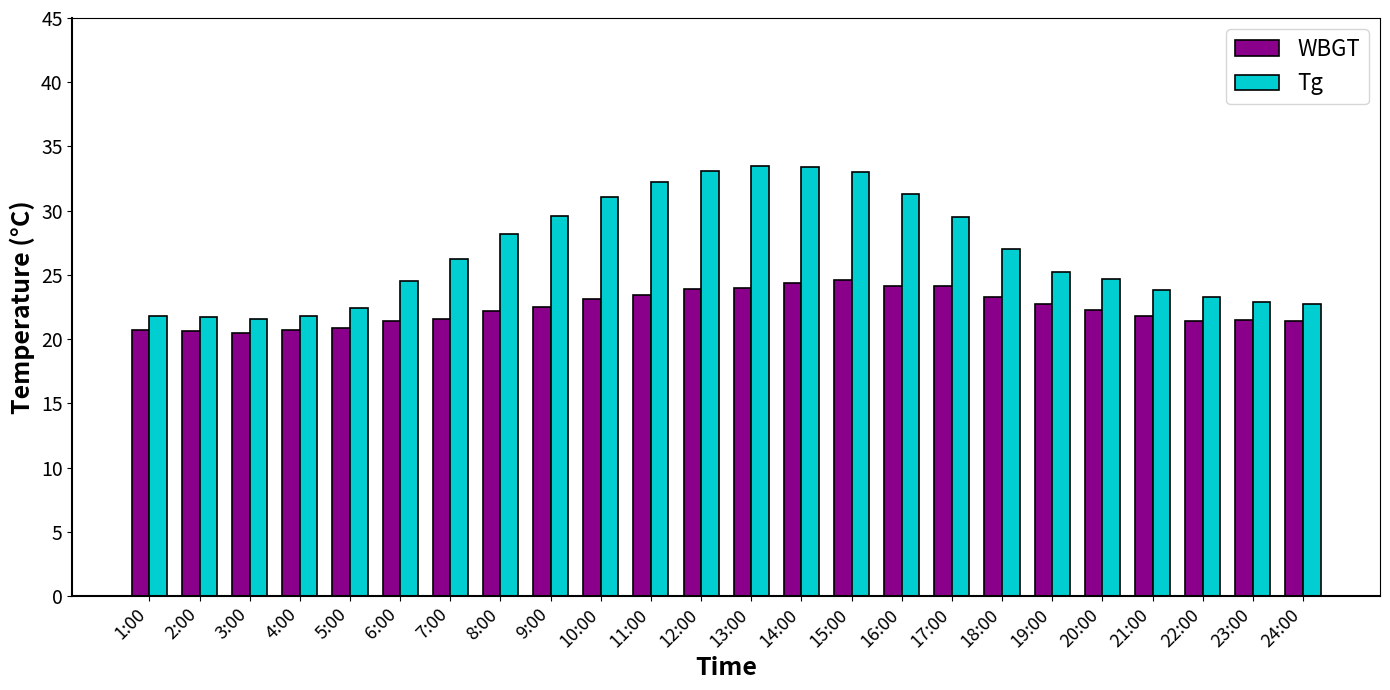

What is the label of the 6th bar from the right?

19:00